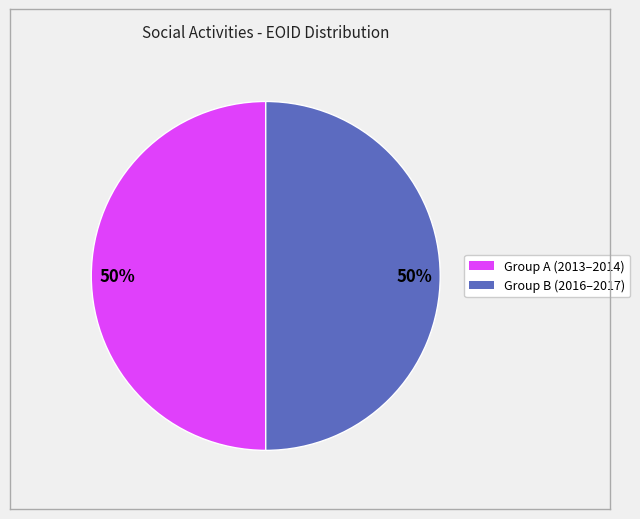

To the nearest percent, what is the average slice percentage?

50%